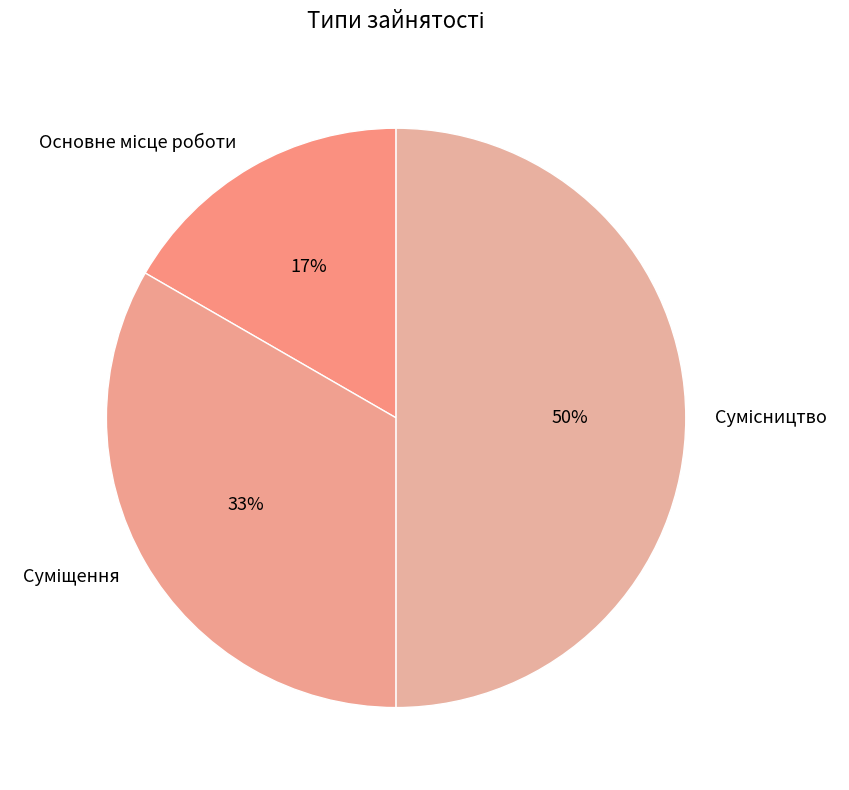

To the nearest percent, what is the average slice percentage?

33%